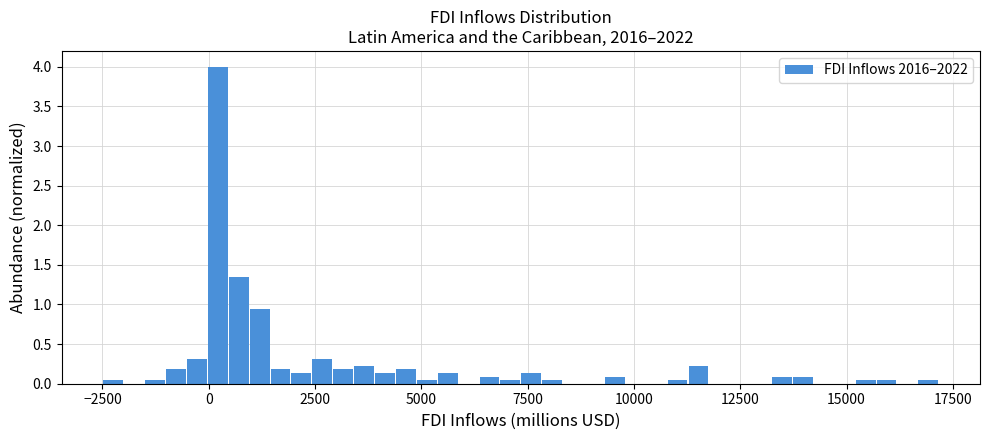

Around what value on the x-axis is the tallest bar? Give the approximate position of its centre, as read against the axis.

0